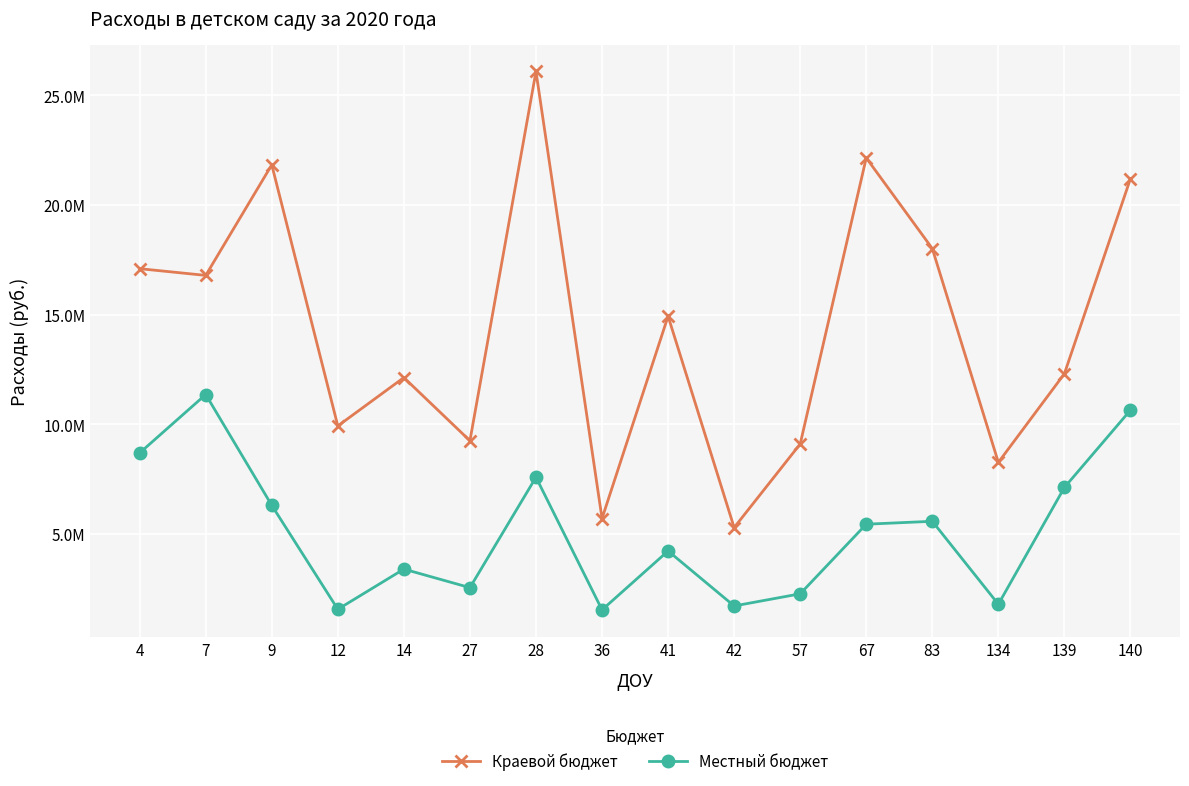

At how many categories does at least one series exceed 11102162?

10